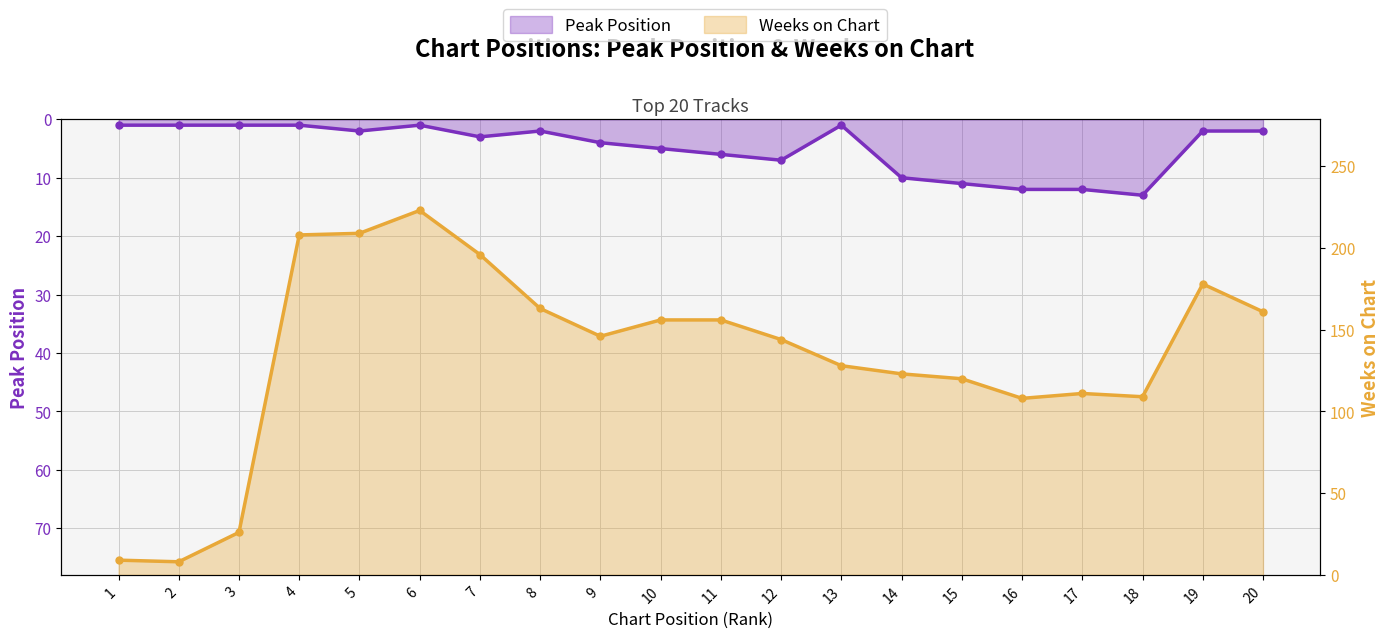

Rank the series at 2 from lowest to highest value.

Peak Position, Weeks on Chart